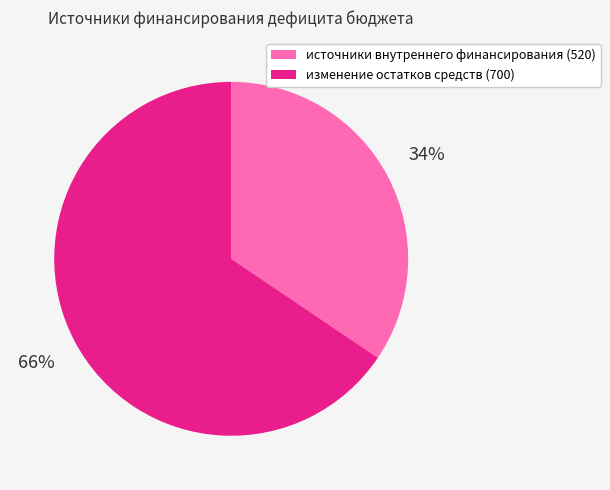

The источники внутреннего финансирования (520) slice represents 34% of the pie. True or false?

True